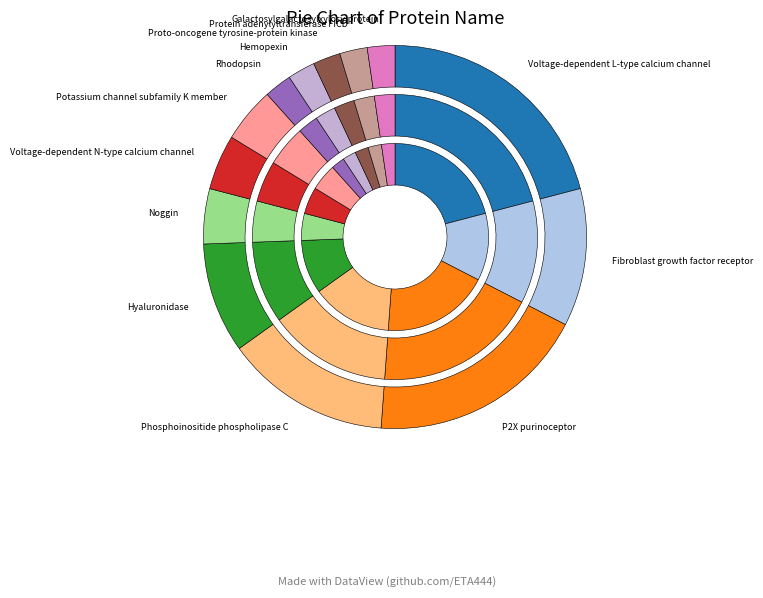

To the nearest percent, what percentage of the pie is Voltage-dependent N-type calcium channel?

5%